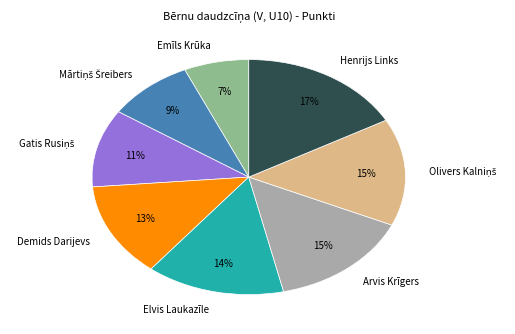

To the nearest percent, what is the difference between the Henrijs Links and Emīls Krūka slice percentages?

10%